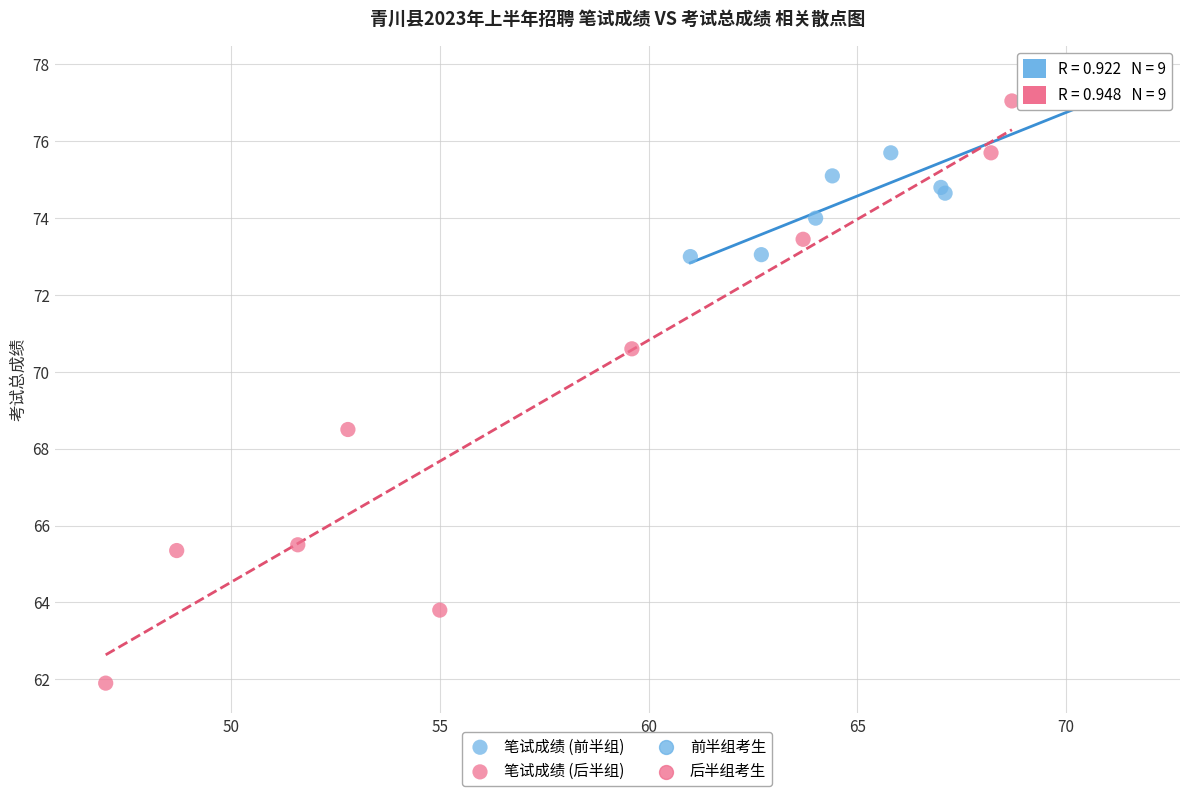

Which series reaches the minimum Y coordinate?

笔试成绩 (后半组)